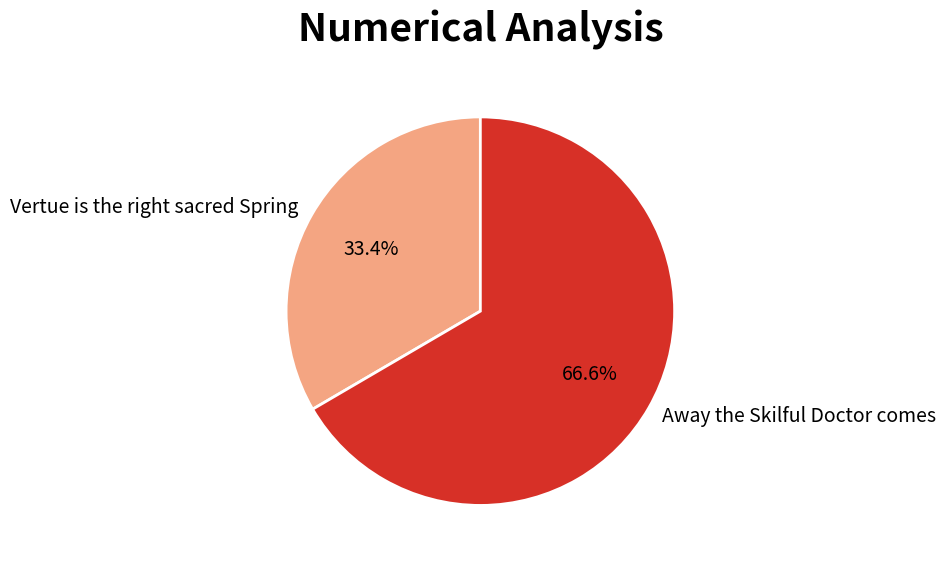

Rank the categories by value from lowest to highest.

Vertue is the right sacred Spring, Away the Skilful Doctor comes